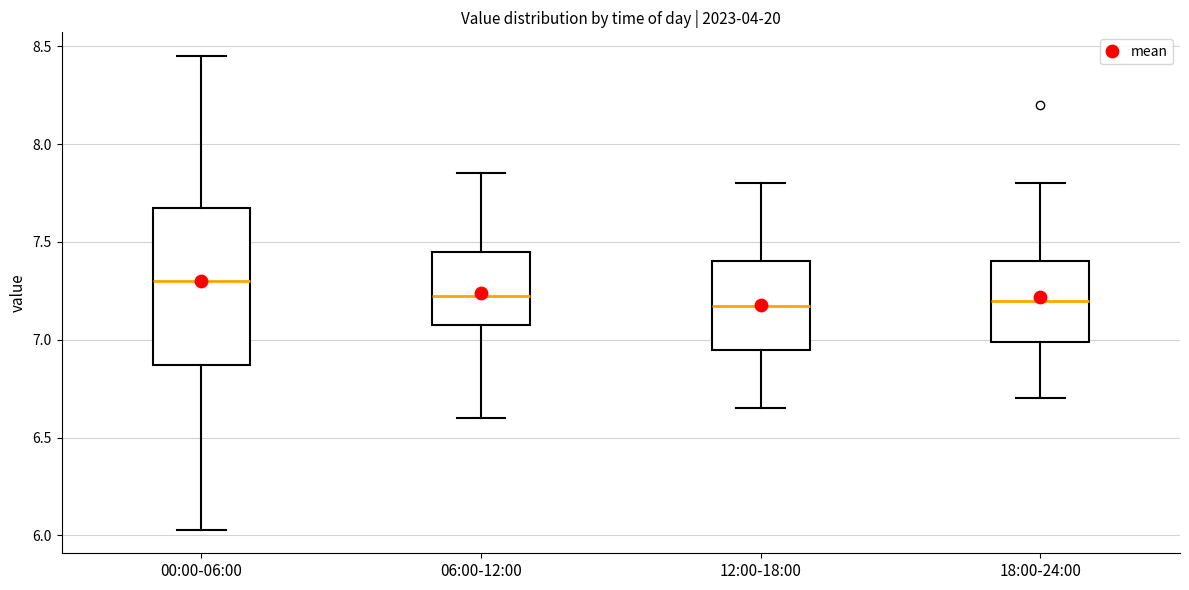

Comparing the boxes themselves (not the whiskers), which one is the tallest?

00:00-06:00